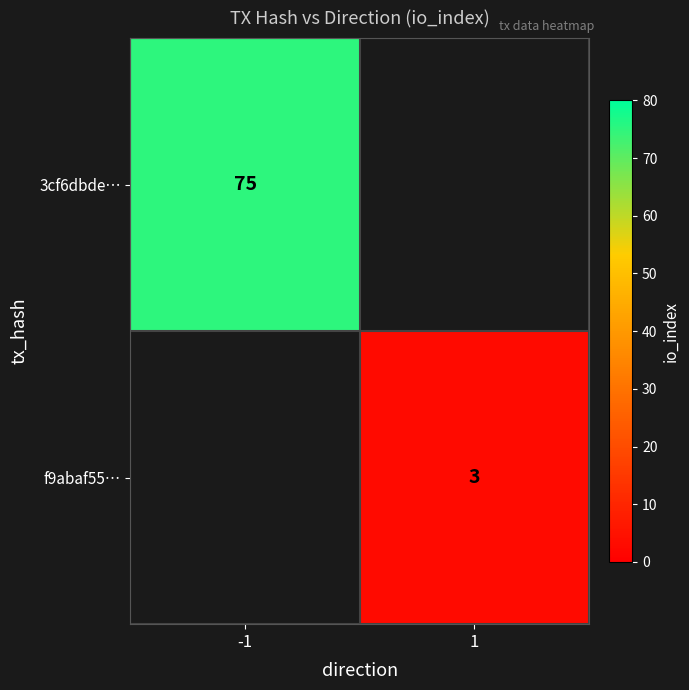

The value of f9abaf55… at 1 is 3. True or false?

True